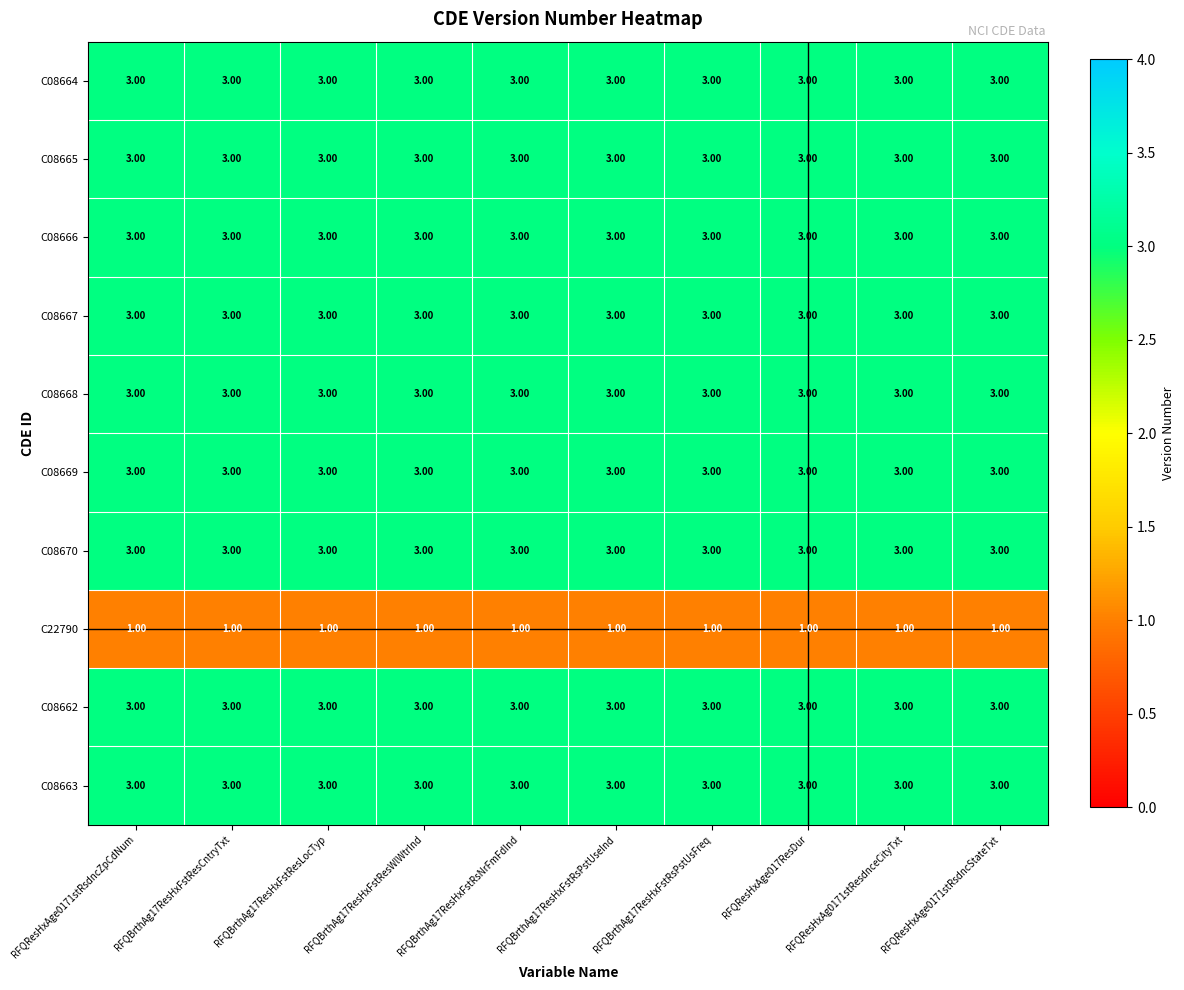

What is the total value across all series at RFQBrthAg17ResHxFstResCntryTxt?

28